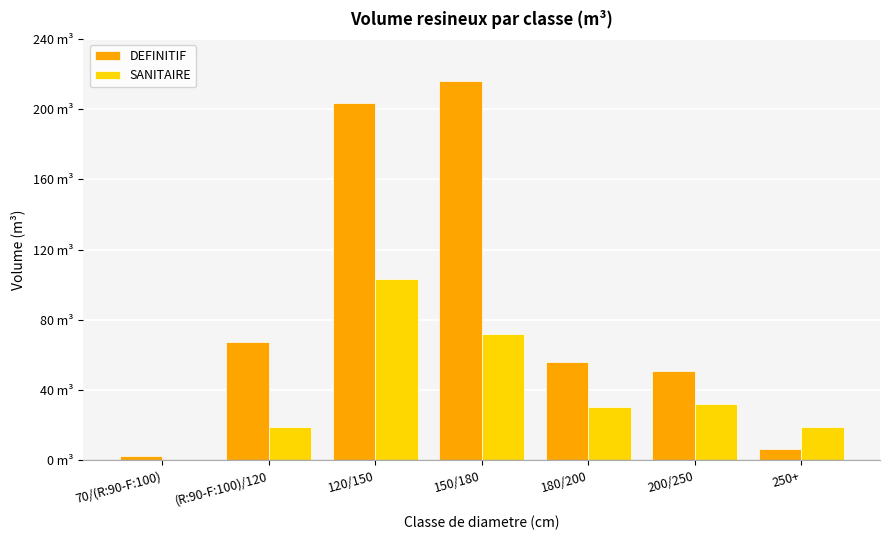

What is the sum of all DEFINITIF values?

601.8